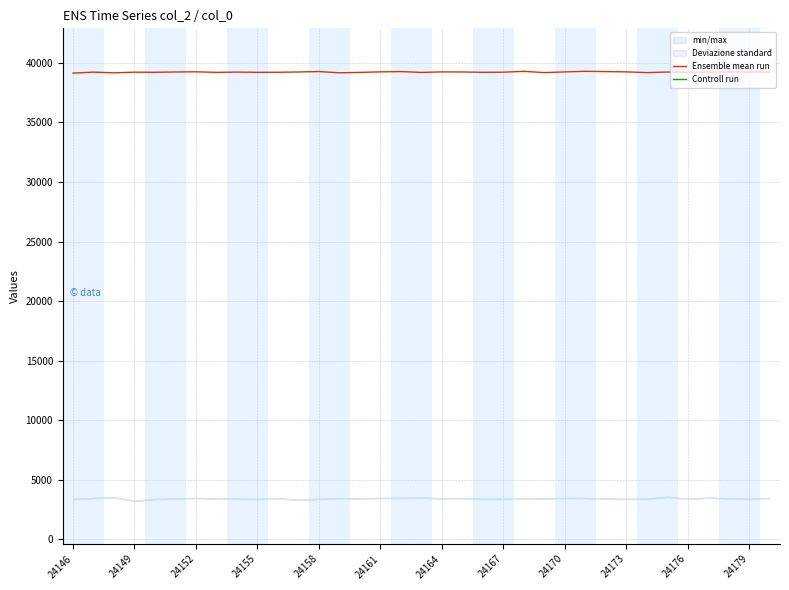

What is the lowest value of the Ensemble mean run series?

39137